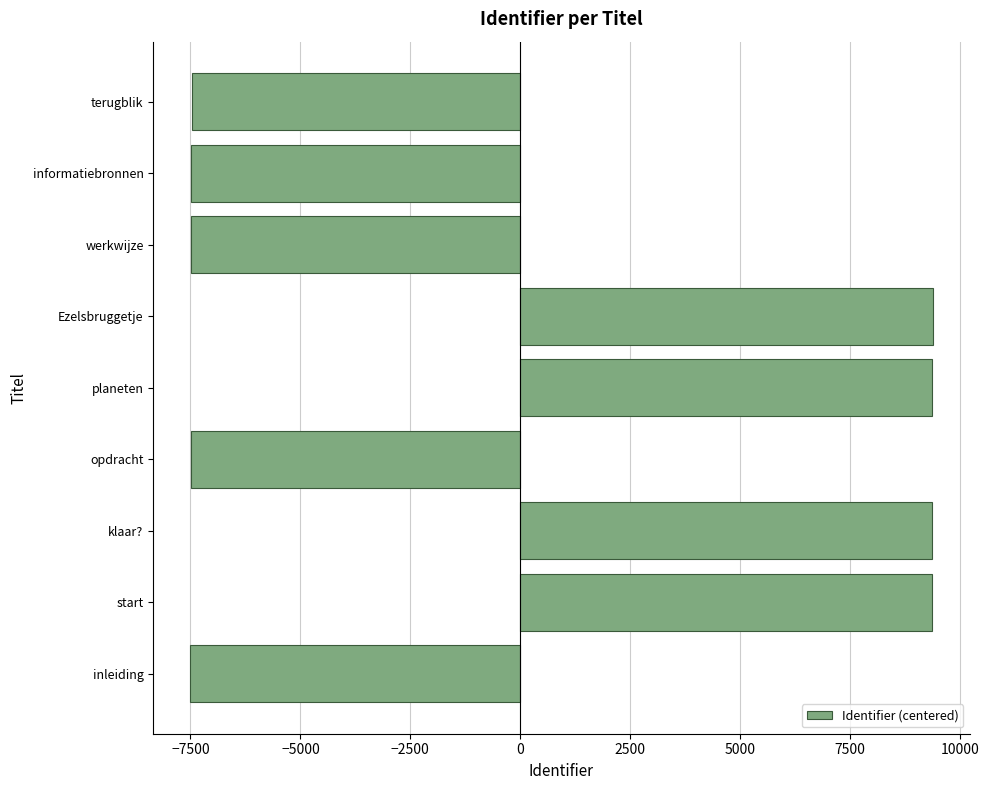

Which has a higher value, informatiebronnen or planeten?

planeten